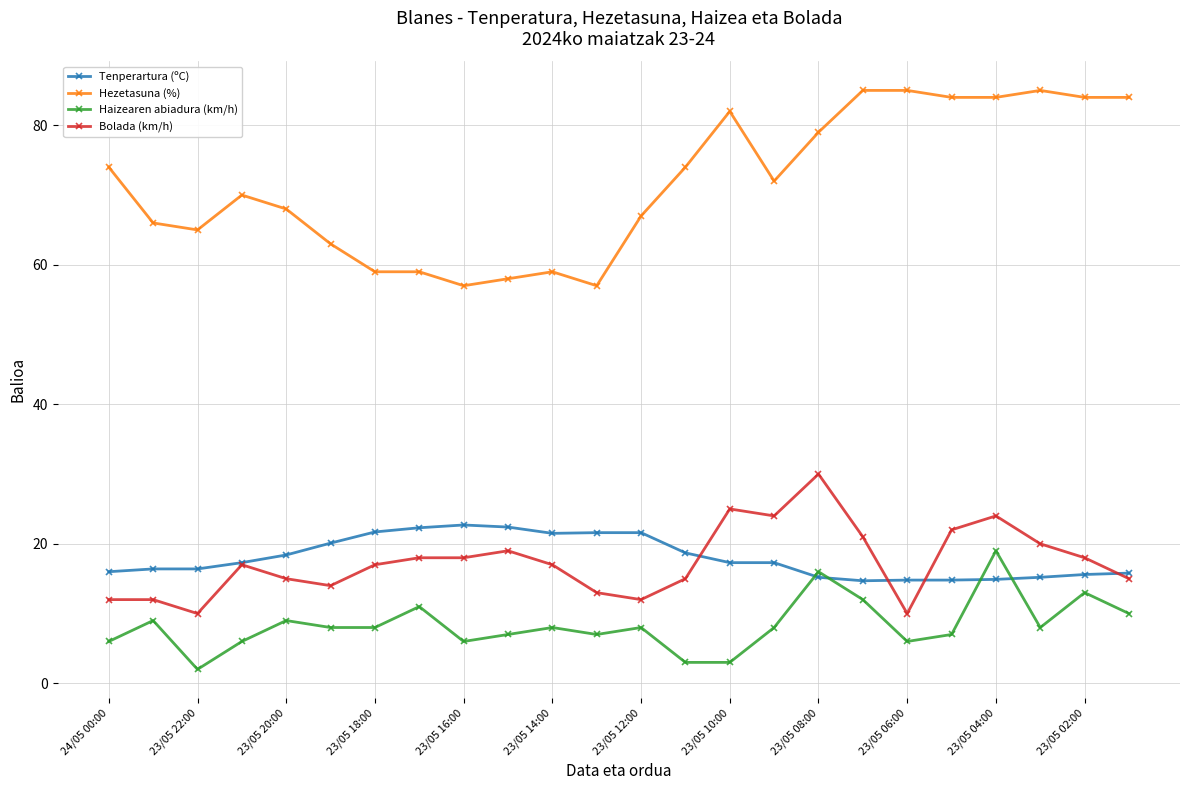

Which series has the largest total across all categories?

Hezetasuna (%)